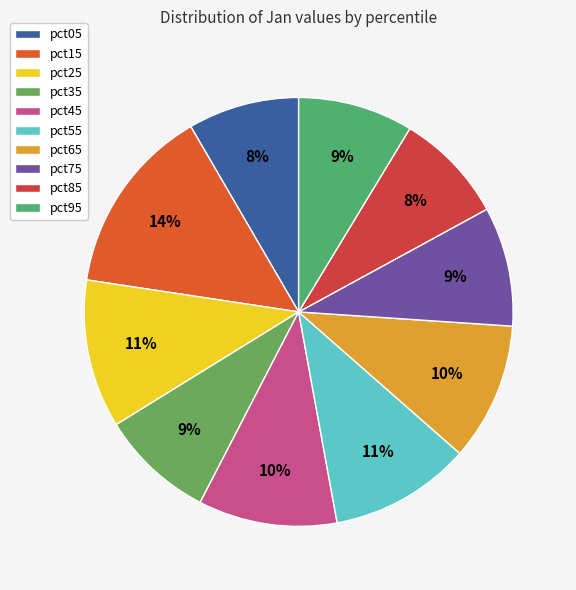

Which category has the smallest portion of the pie?

pct85